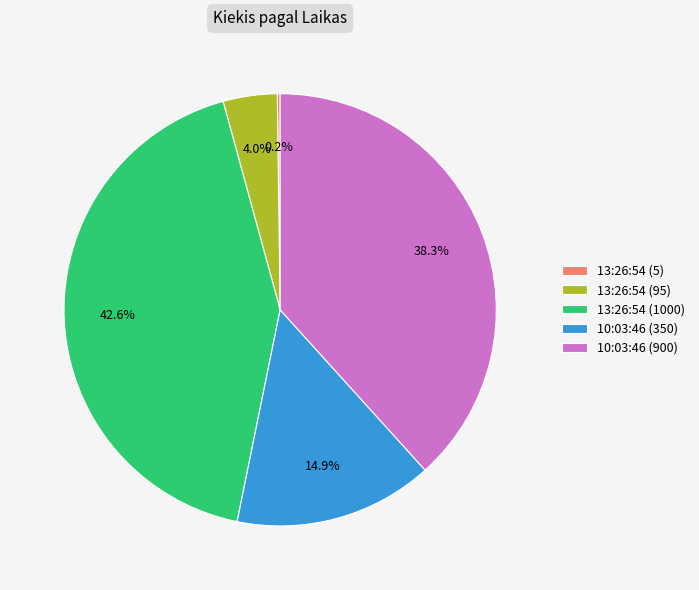

Is 10:03:46 (900) the majority of the pie?

No